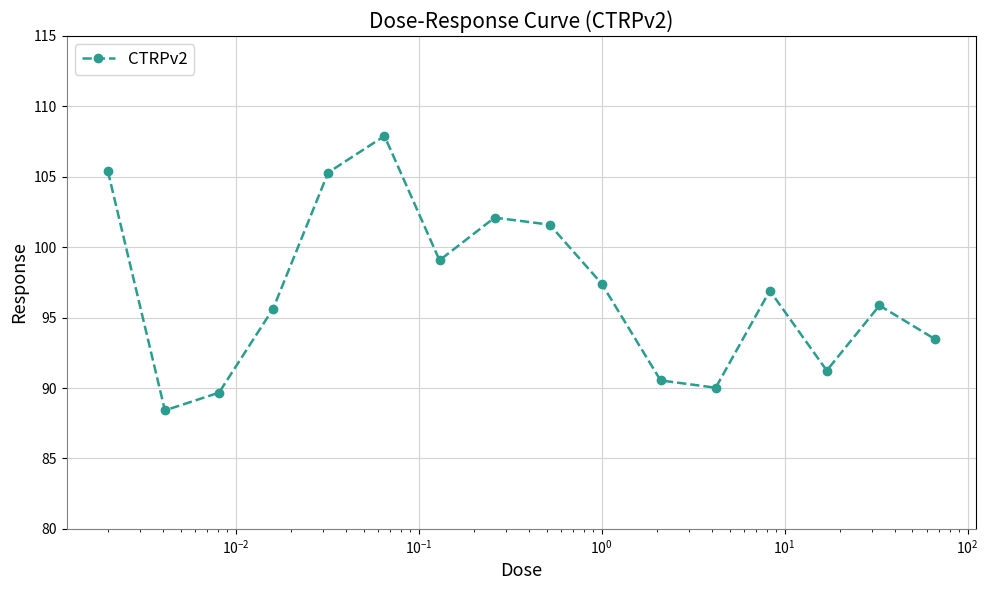

What is the maximum value shown in the chart?

107.9